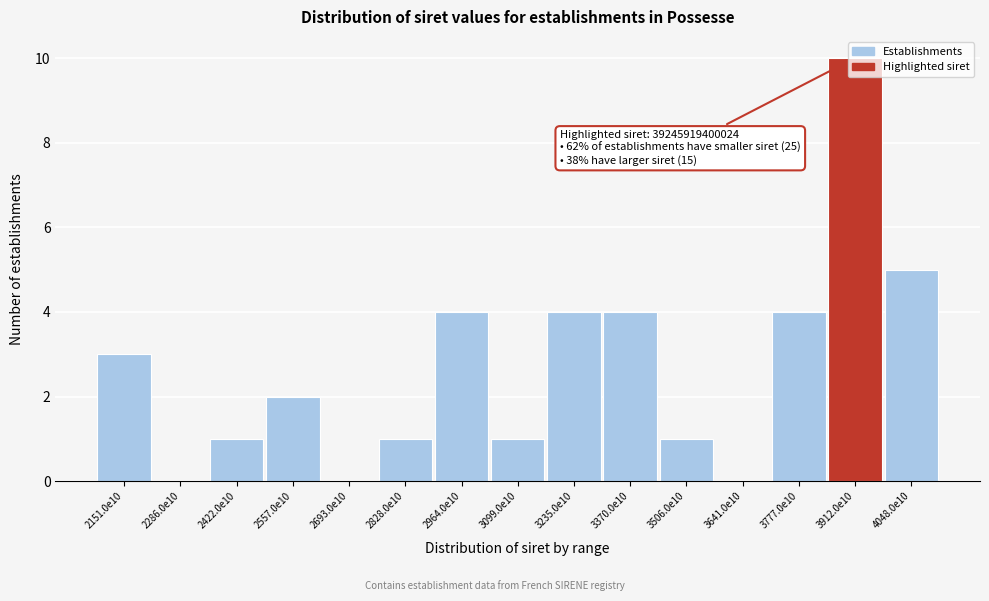

What is the change in value from 3235.0e10 to 3641.0e10?

-4